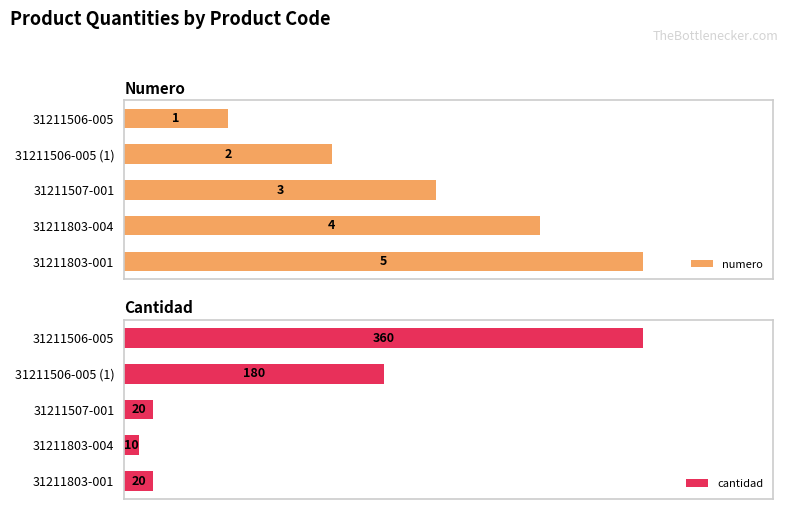

Which series has the widest spread of values?

cantidad